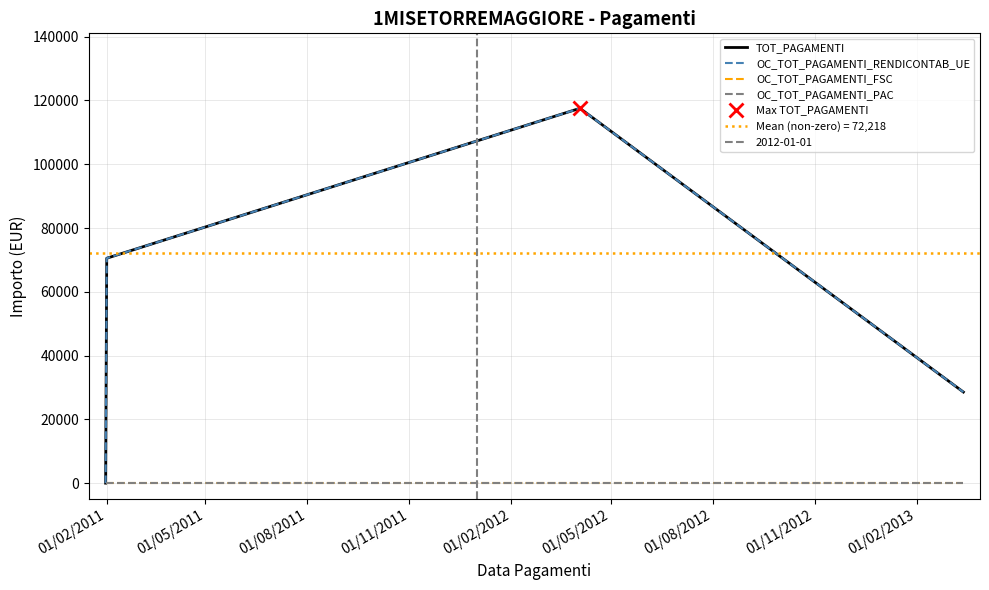

True or false: OC_TOT_PAGAMENTI_RENDICONTAB_UE and OC_TOT_PAGAMENTI_FSC cross at least once.

False